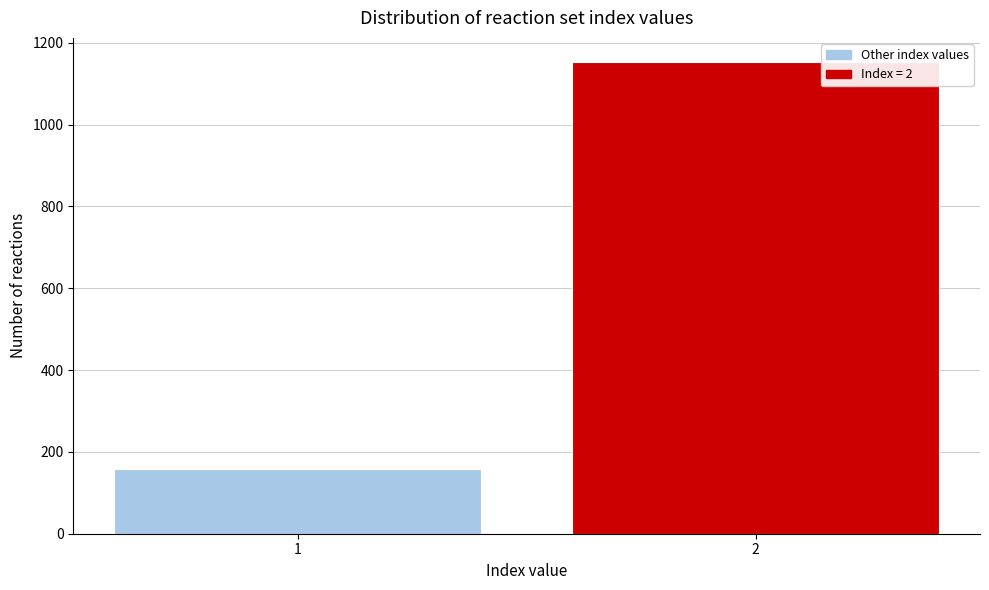

Reading right to left, what are all the values shown in this chart?

2=1154	1=159